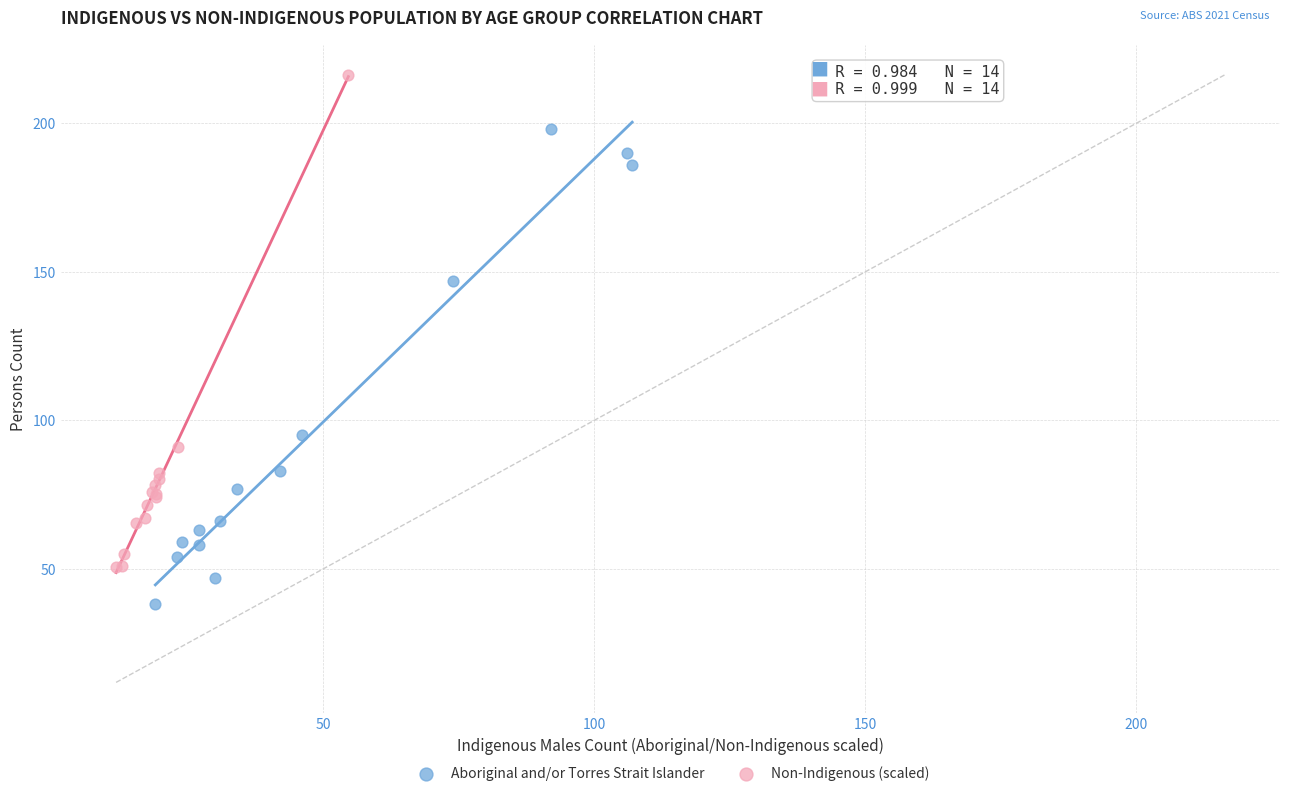

Which series contains the lowest Y value?

Aboriginal and/or Torres Strait Islander